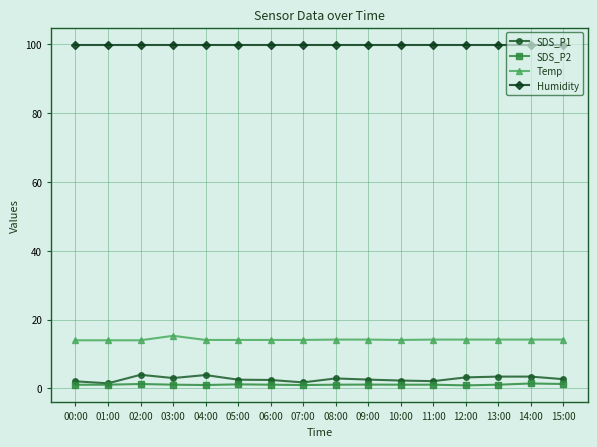

What position from the right is 10:00?

6